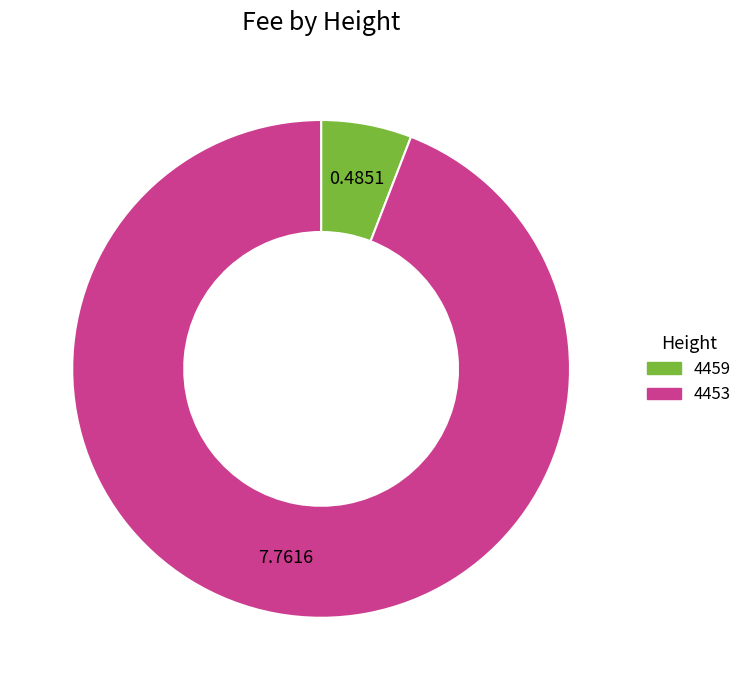

Which has a higher value, 4453 or 4459?

4453